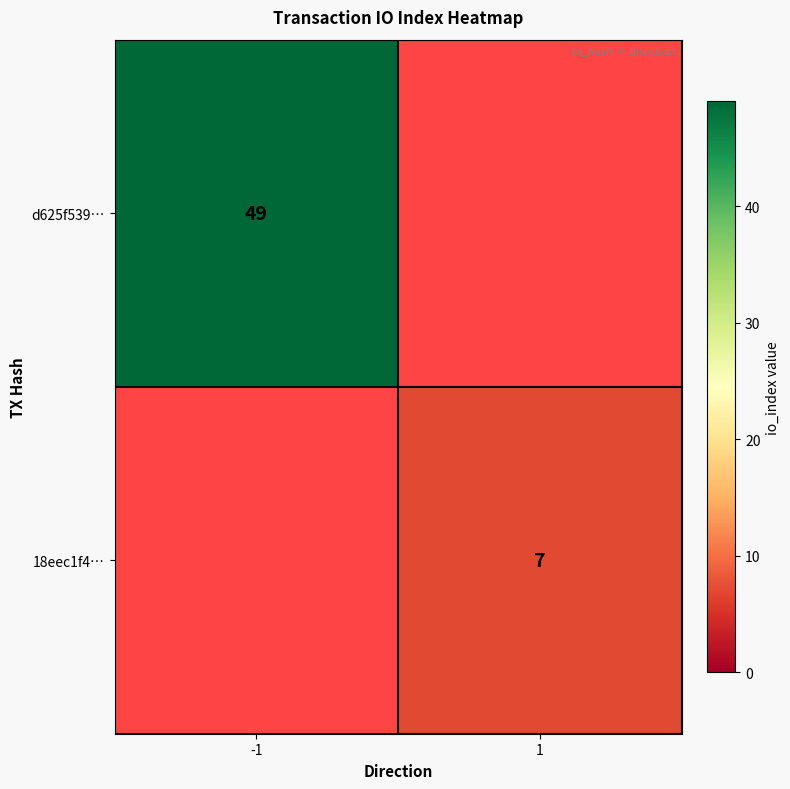

The d625f539… series shows 71 at -1. True or false?

False